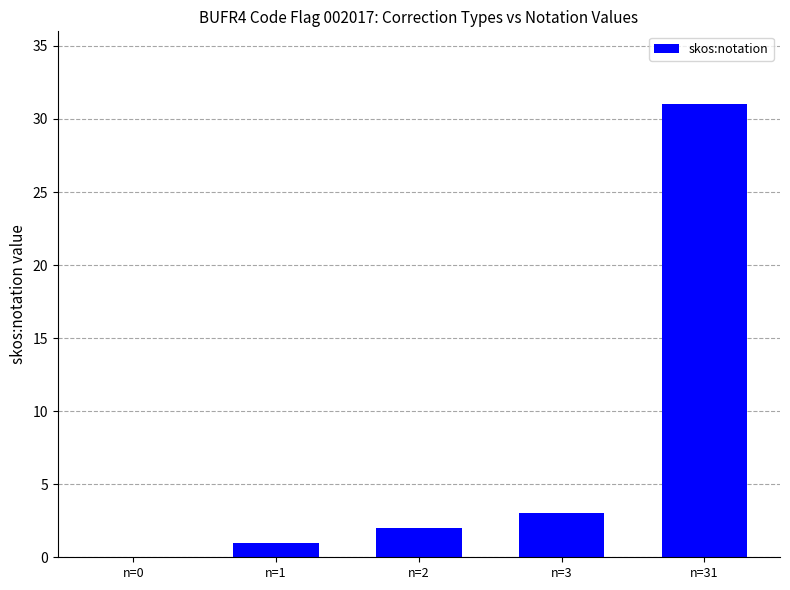

Read the value at n=1.

1